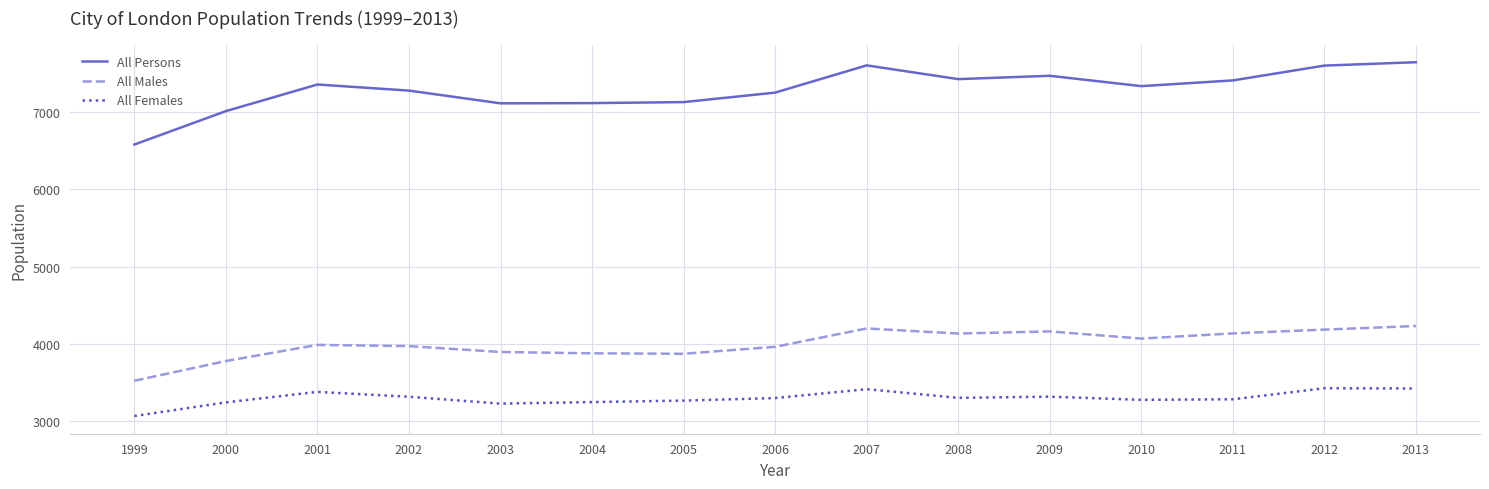

What is the total value across all series at 2012?

15208